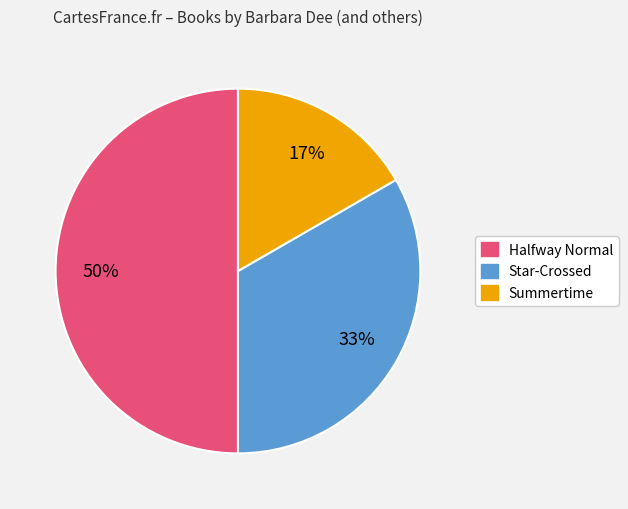

Is the sum of Star-Crossed and Halfway Normal greater than half?

Yes